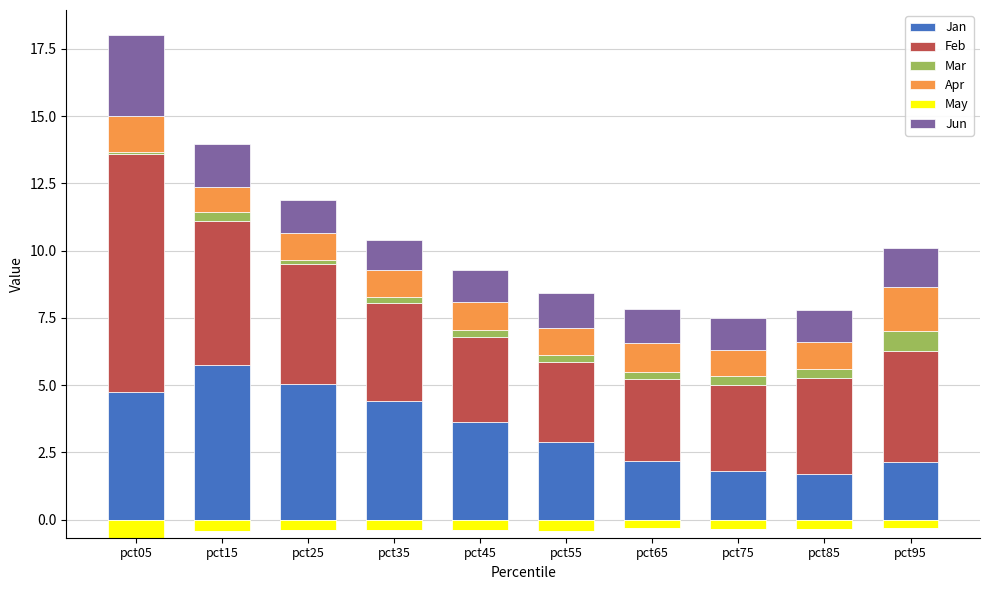

The Jan series shows 2.1 at pct95. True or false?

True